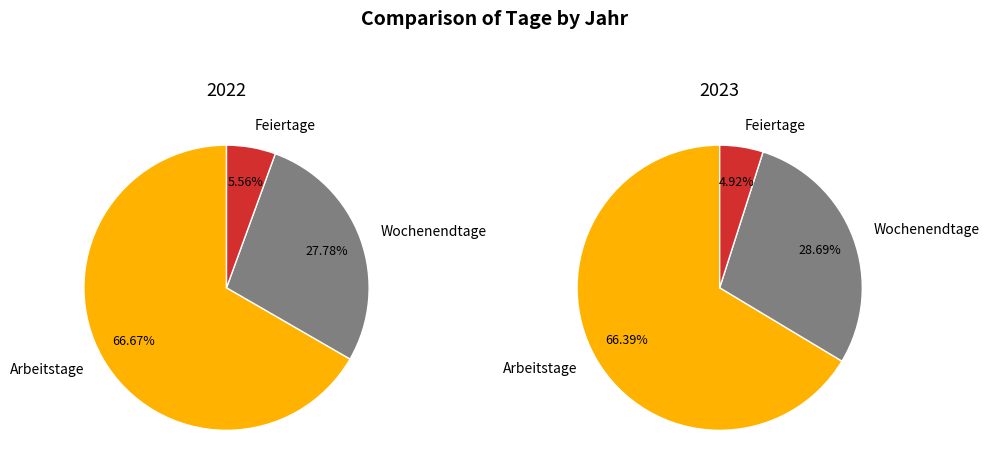

True or false: 2022 accounts for 1% of the total.

False